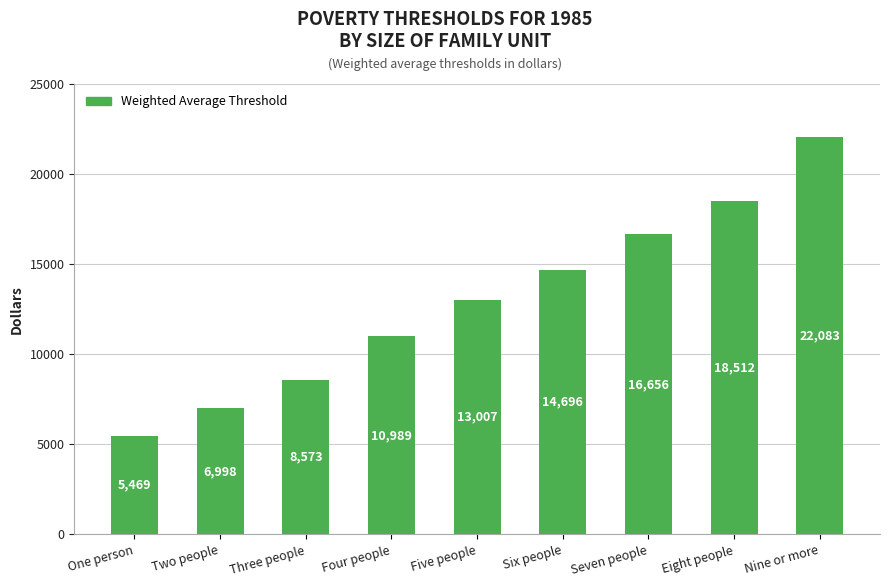

Which category has the lowest value across all series?

One person